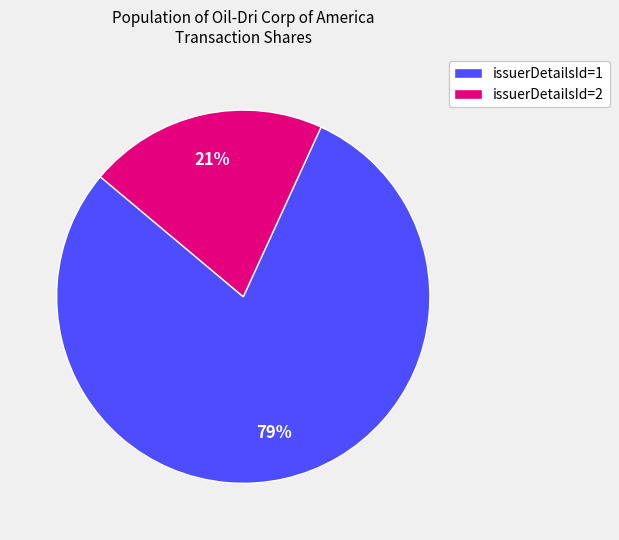

How many slices are in this pie chart?

2